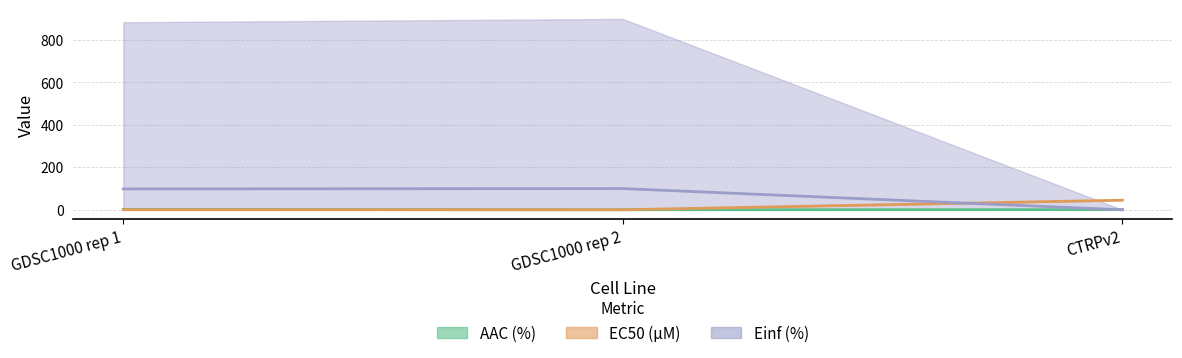

What are all the series names shown in the legend?

AAC (%), EC50 (µM), Einf (%)